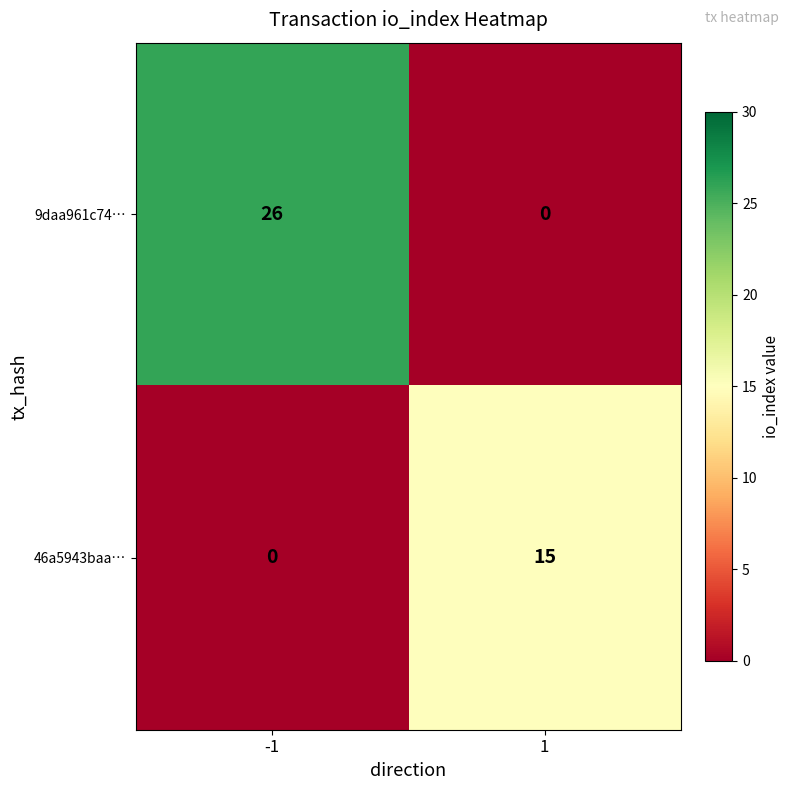

What is the highest value of the 9daa961c74… series?

26